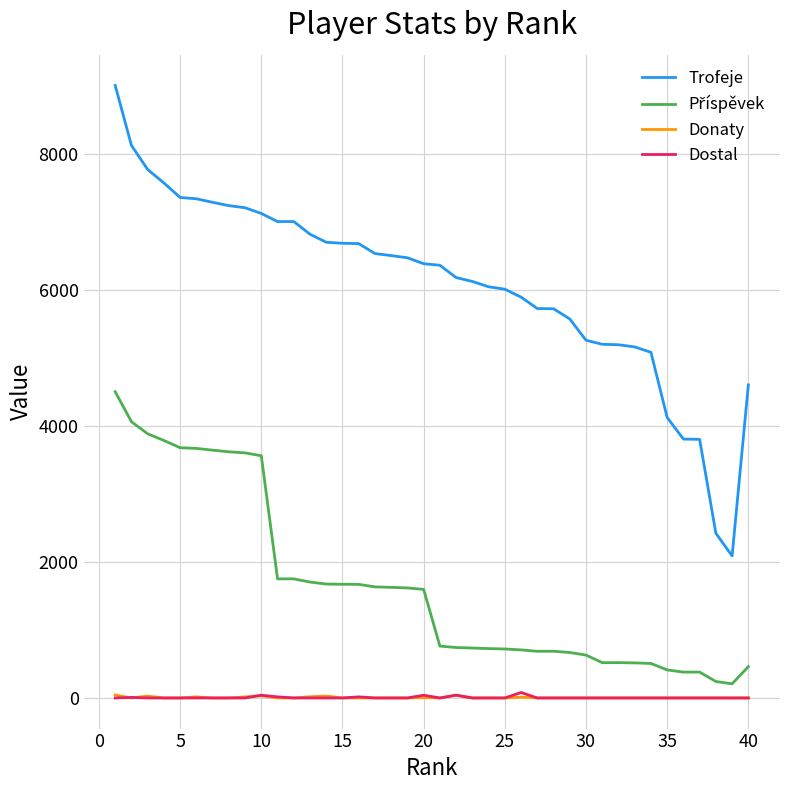

True or false: Dostal and Trofeje cross at least once.

False